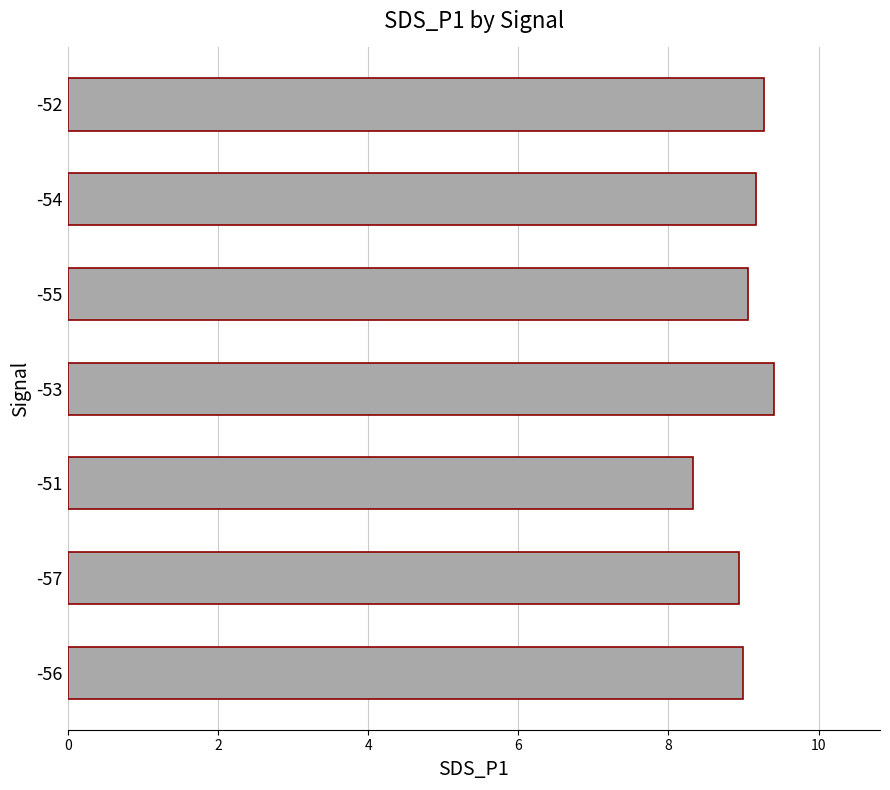

What is the sum of all values?

63.2